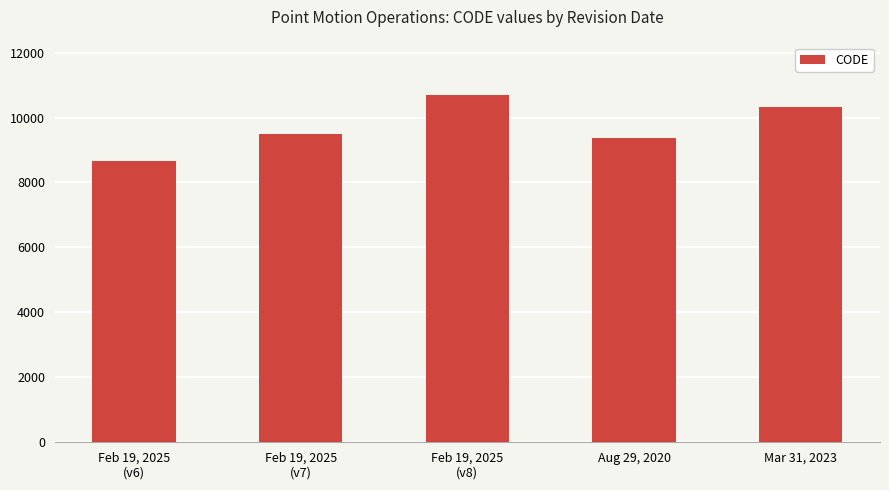

What is the difference between the values at Feb 19, 2025
(v6) and Mar 31, 2023?

1647